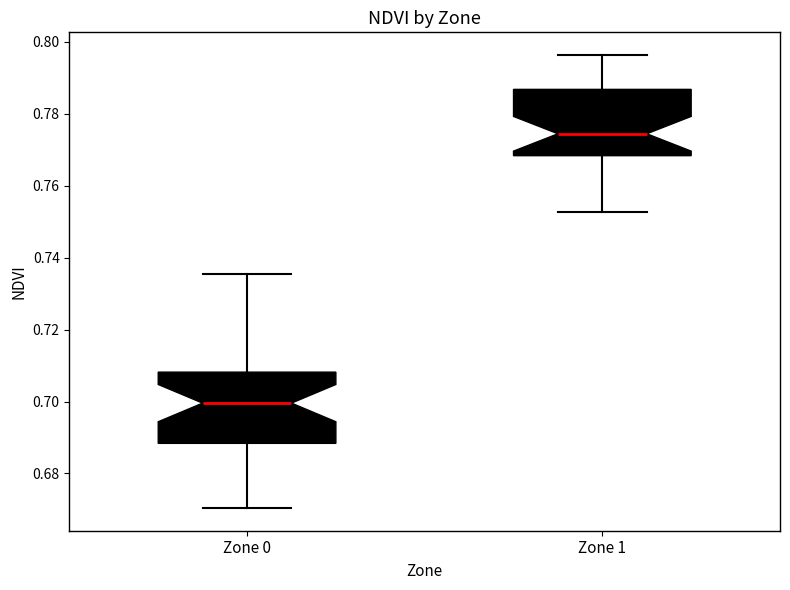

Which box's median line is the highest?

Zone 1